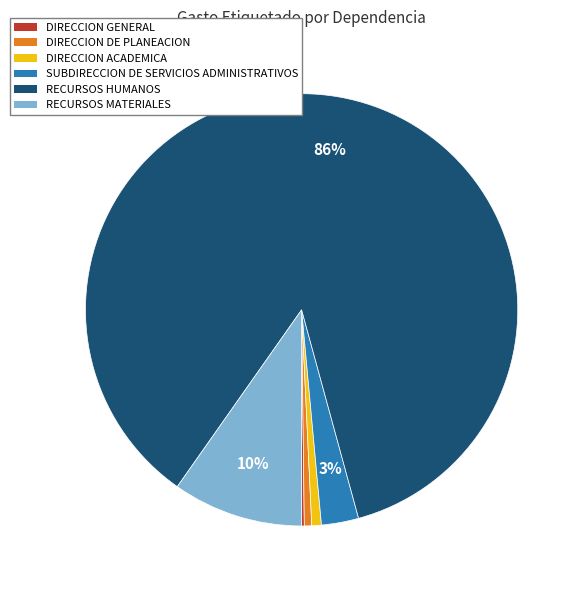

To the nearest percent, what portion does SUBDIRECCION DE SERVICIOS ADMINISTRATIVOS represent?

3%